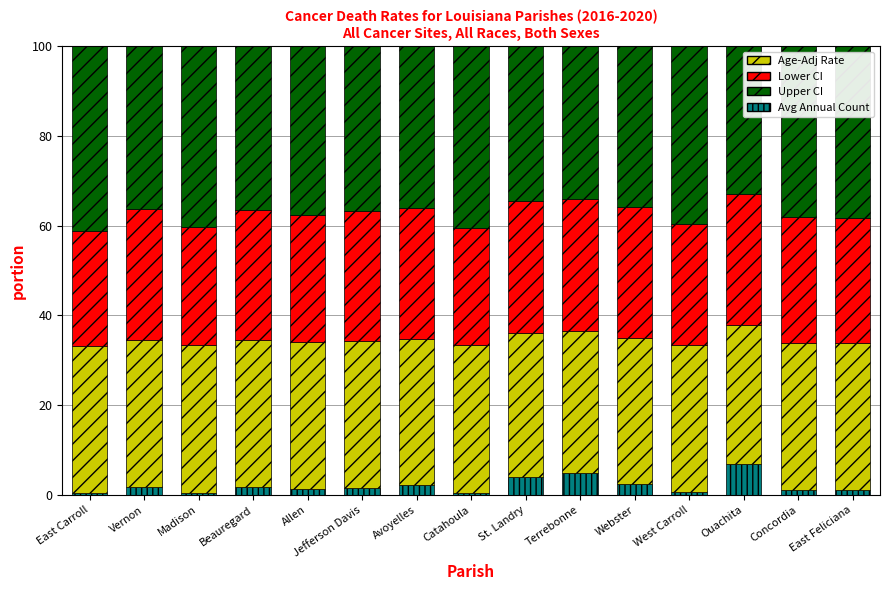

Are the bars grouped side by side (vs. stacked)?

No